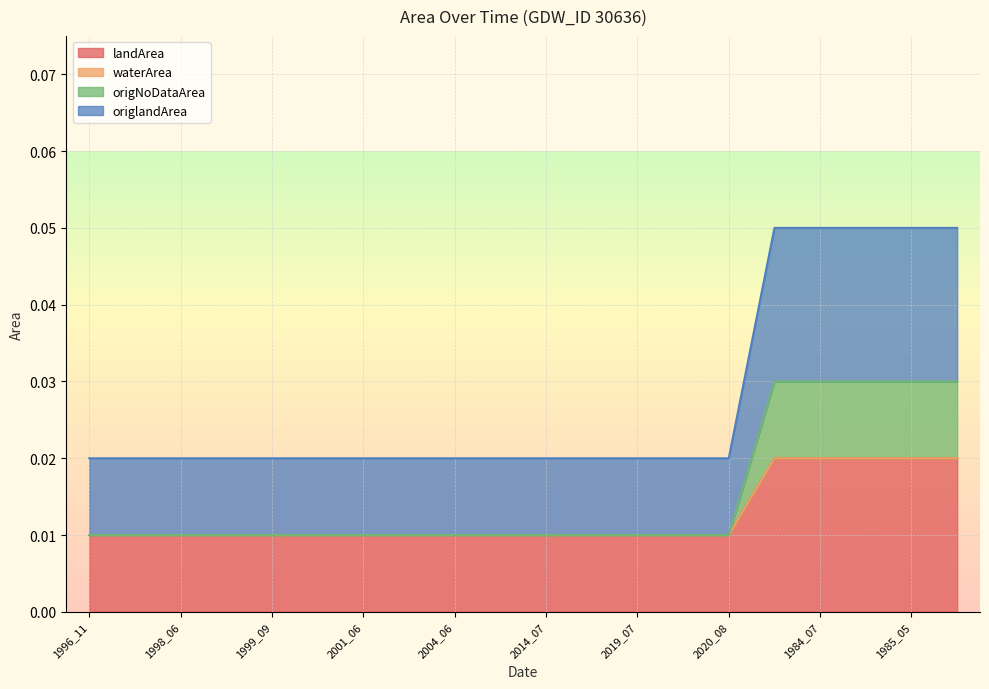

True or false: origNoDataArea and landArea cross at least once.

False